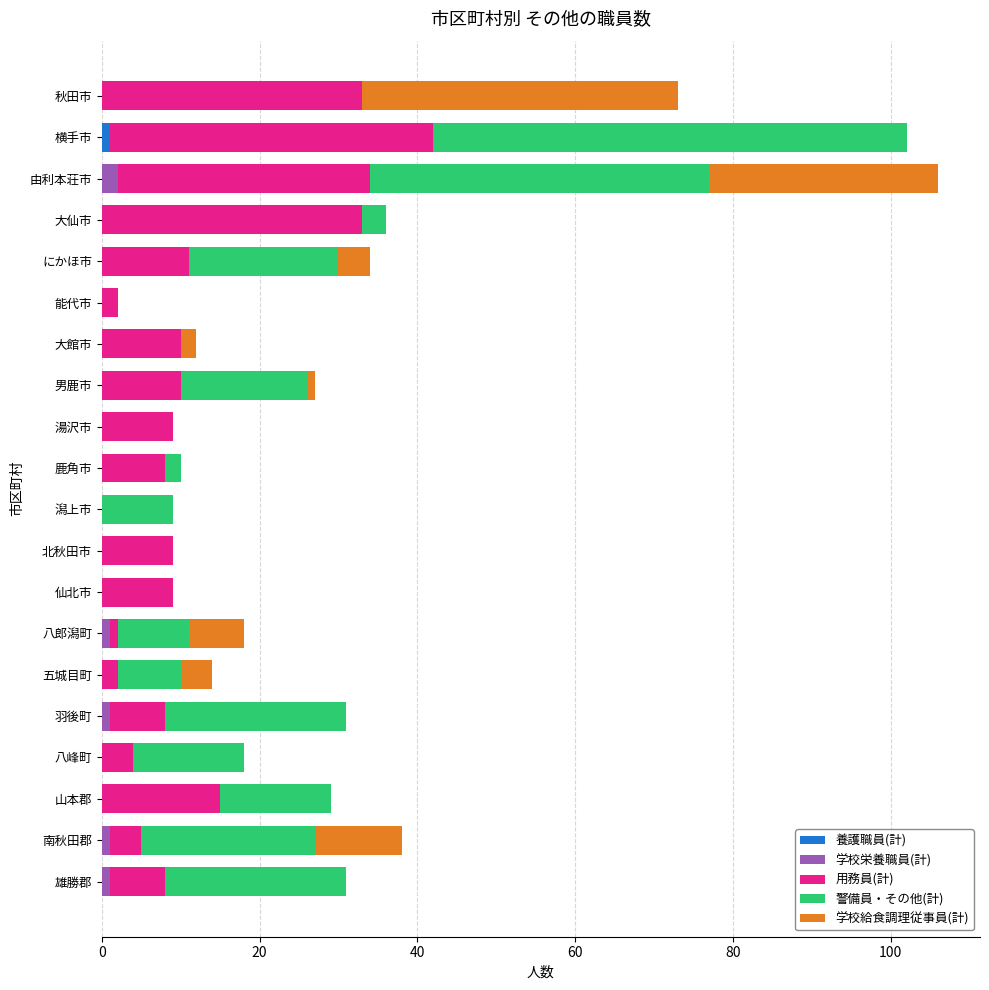

How many data points does each series have?

20